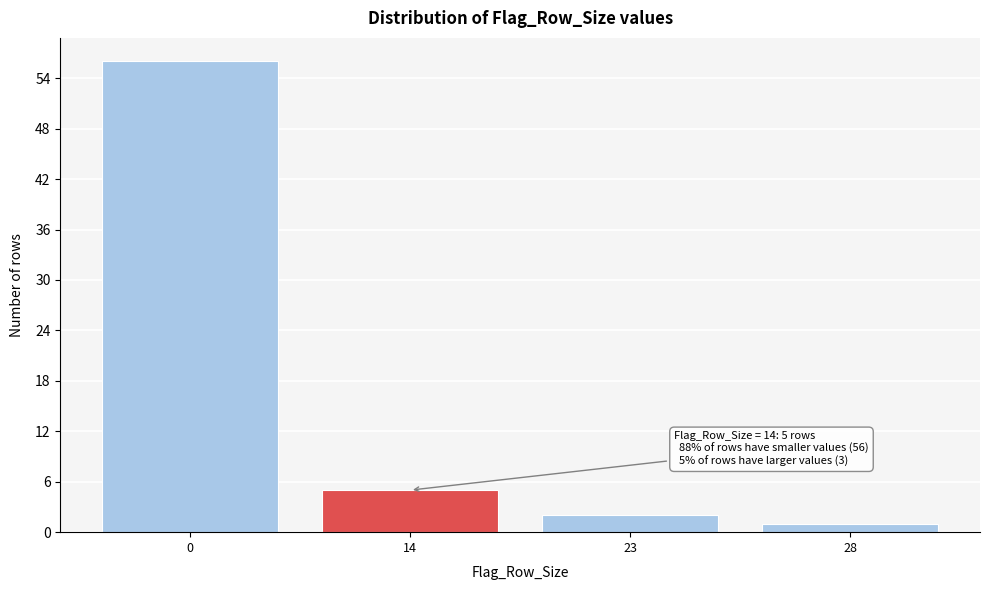

Reading right to left, list all the values displayed in this chart.

1	2	5	56